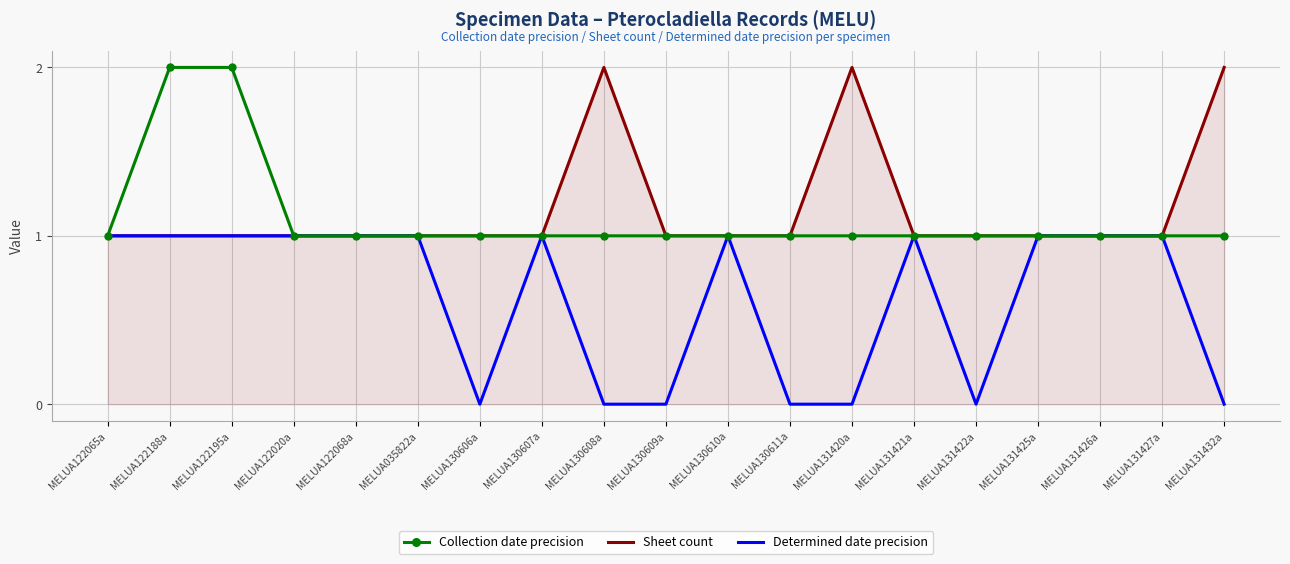

How many lines are shown in the chart?

3